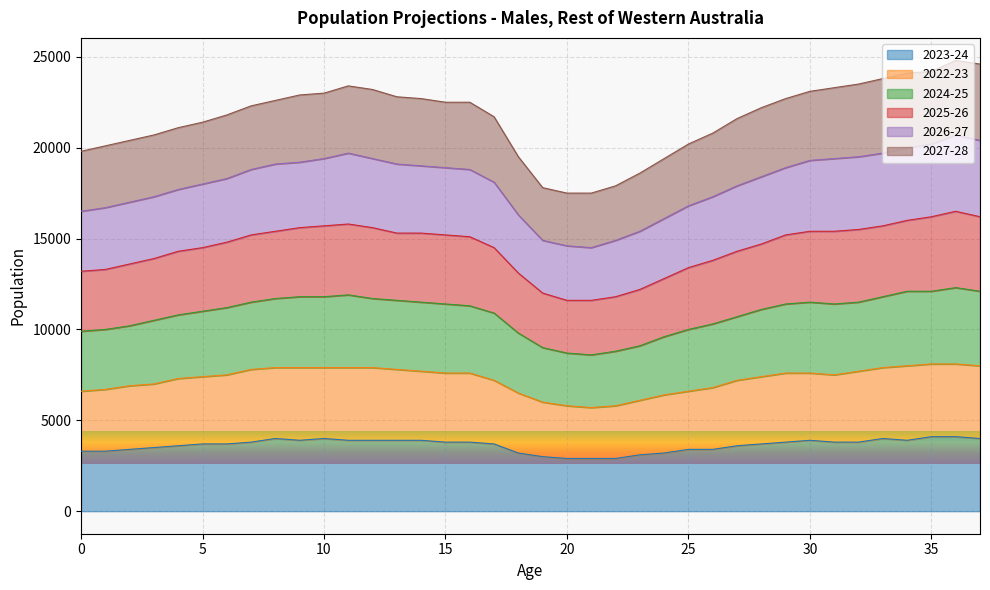

In 2024-25, how many points are lower than both neighbors (excluding endpoints)?

1